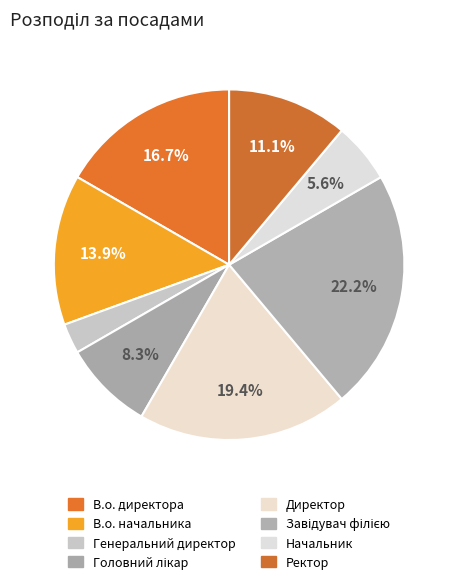

How many segments does this pie chart have?

8